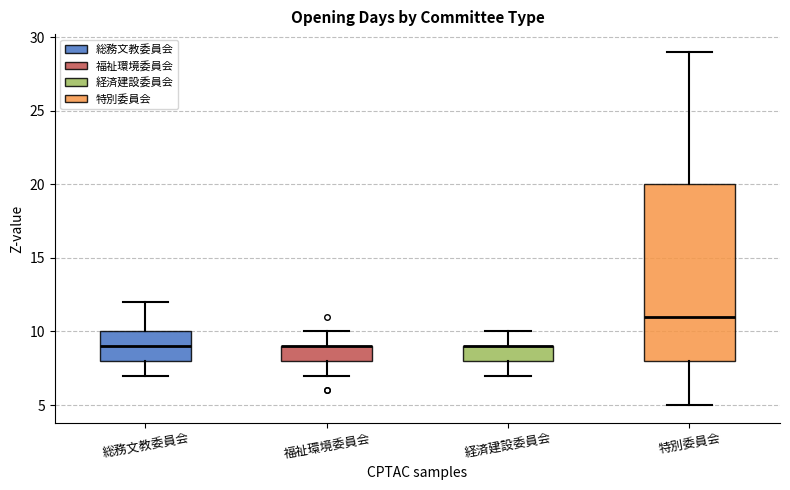

Reading left to right, read every box against the y-axis: the position of its median line, the range the box covers, and the ends of its whiskers. The values are not printed on the chart, so give them approximately, as read against the axis.

総務文教委員会: median 9, box 8 to 10, whiskers 7 to 12
福祉環境委員会: median 9 (drawn on the box's upper edge), box 8 to 9, whiskers 7 to 10
経済建設委員会: median 9 (drawn on the box's upper edge), box 8 to 9, whiskers 7 to 10
特別委員会: median 11, box 8 to 20, whiskers 5 to 29